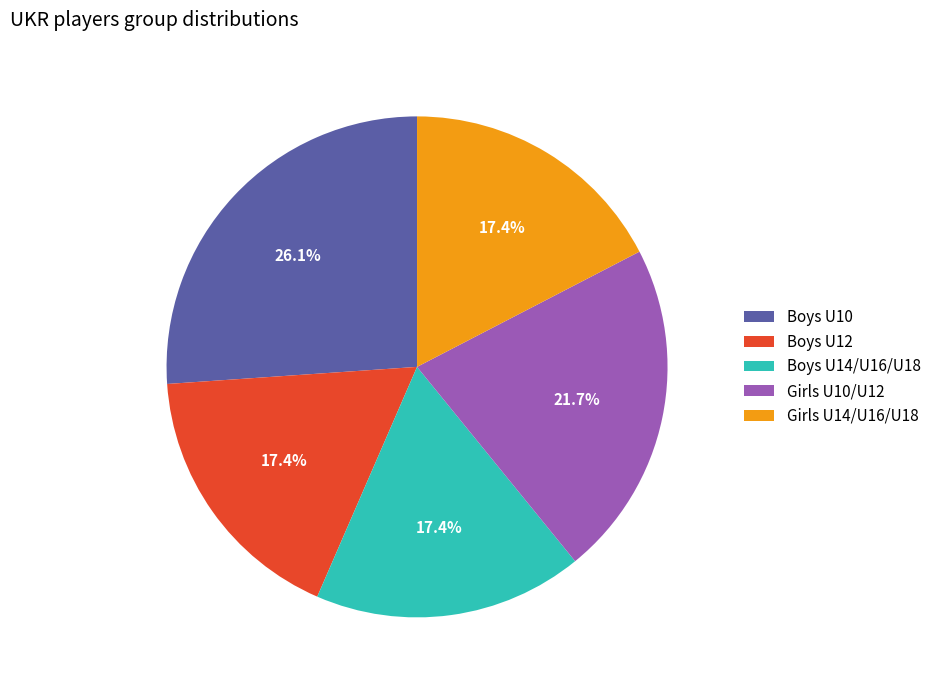

How many segments does this pie chart have?

5